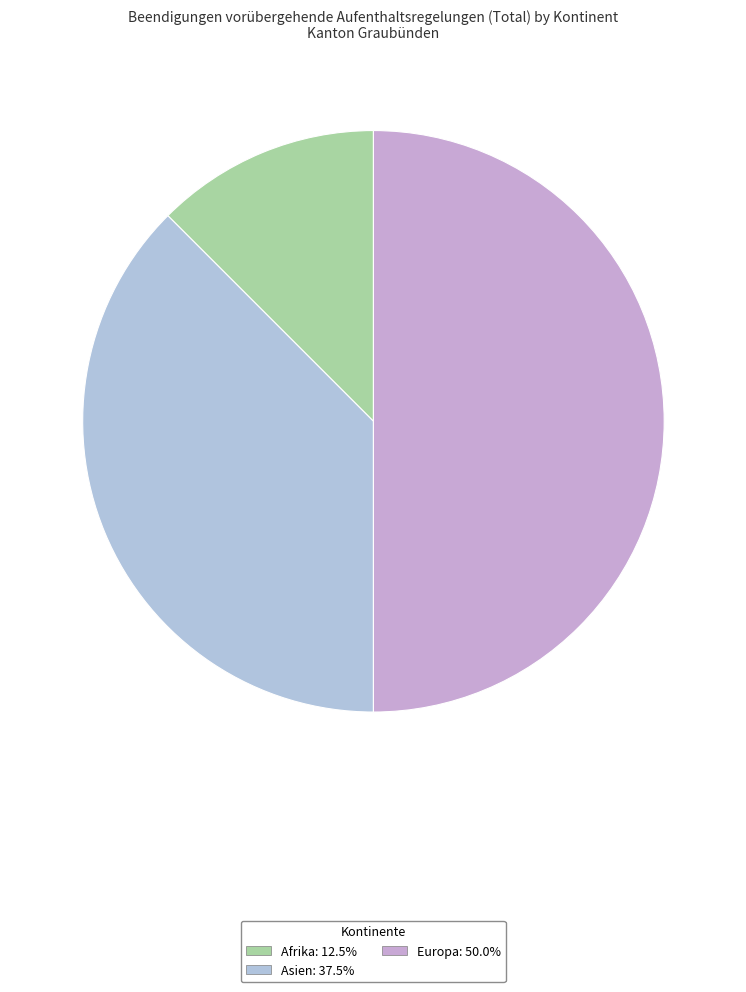

Is it true that Europa is 50% of the pie?

True